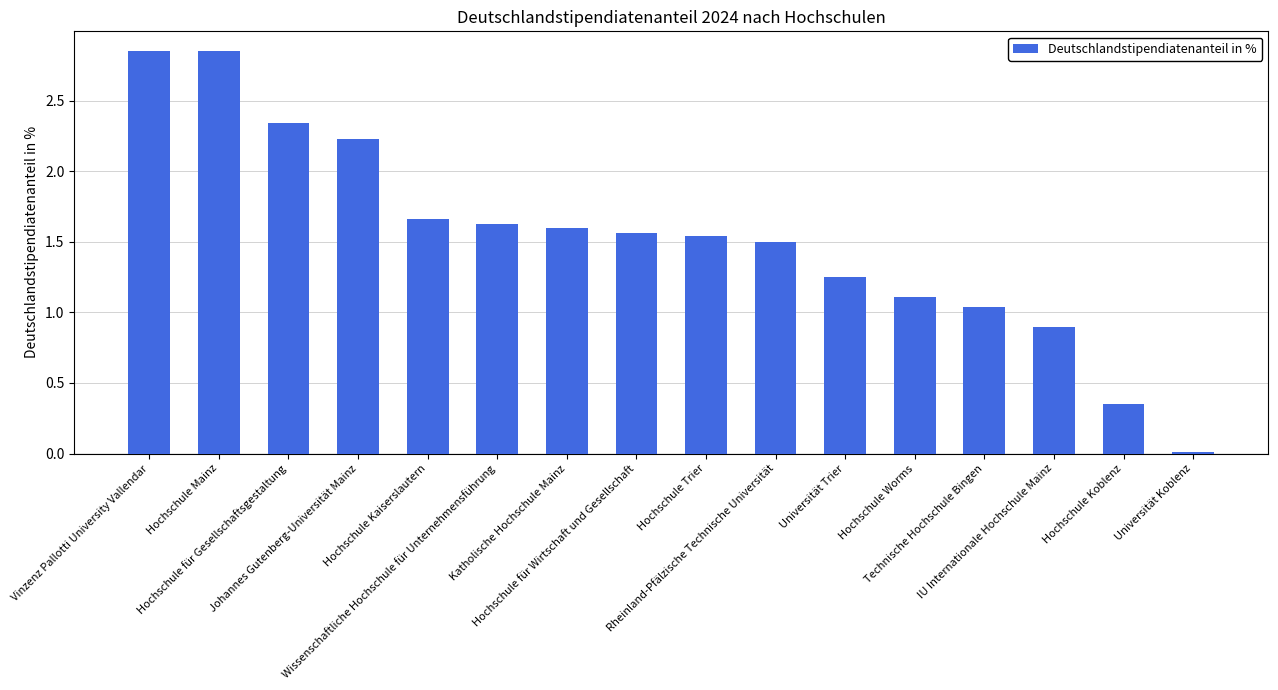

What is the difference between the maximum and minimum values?

2.8